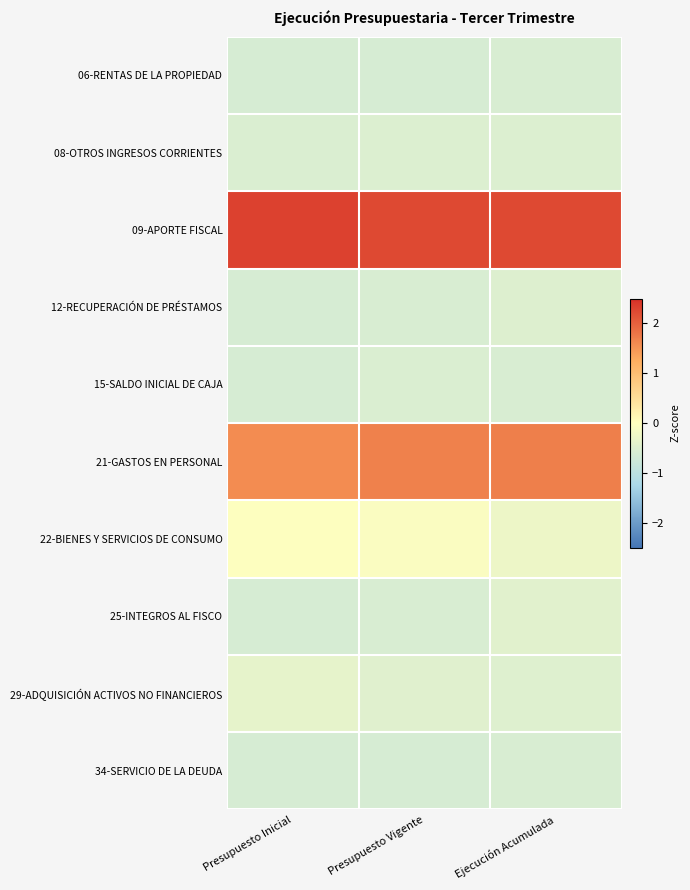

Which series has the largest total across all categories?

09-APORTE FISCAL